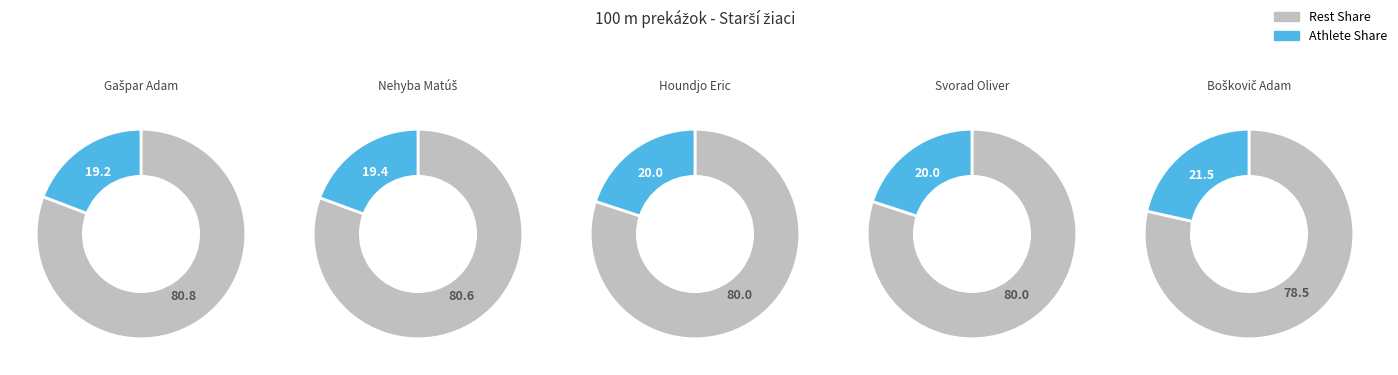

Is Houndjo Eric the majority of the pie?

No